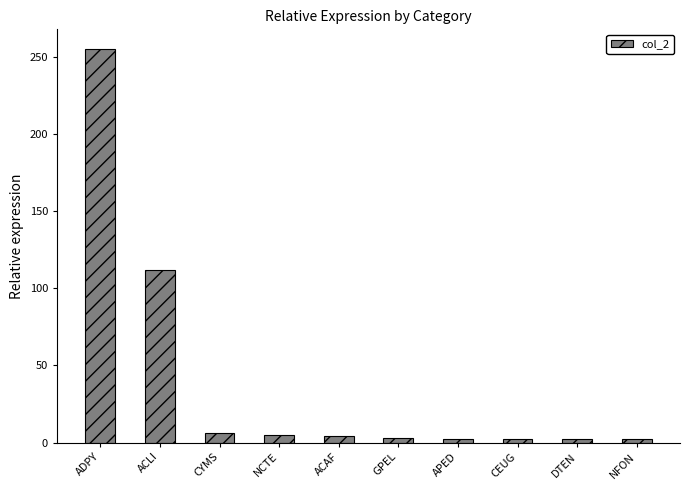

Where is the data nearest to the value 128?

ACLI